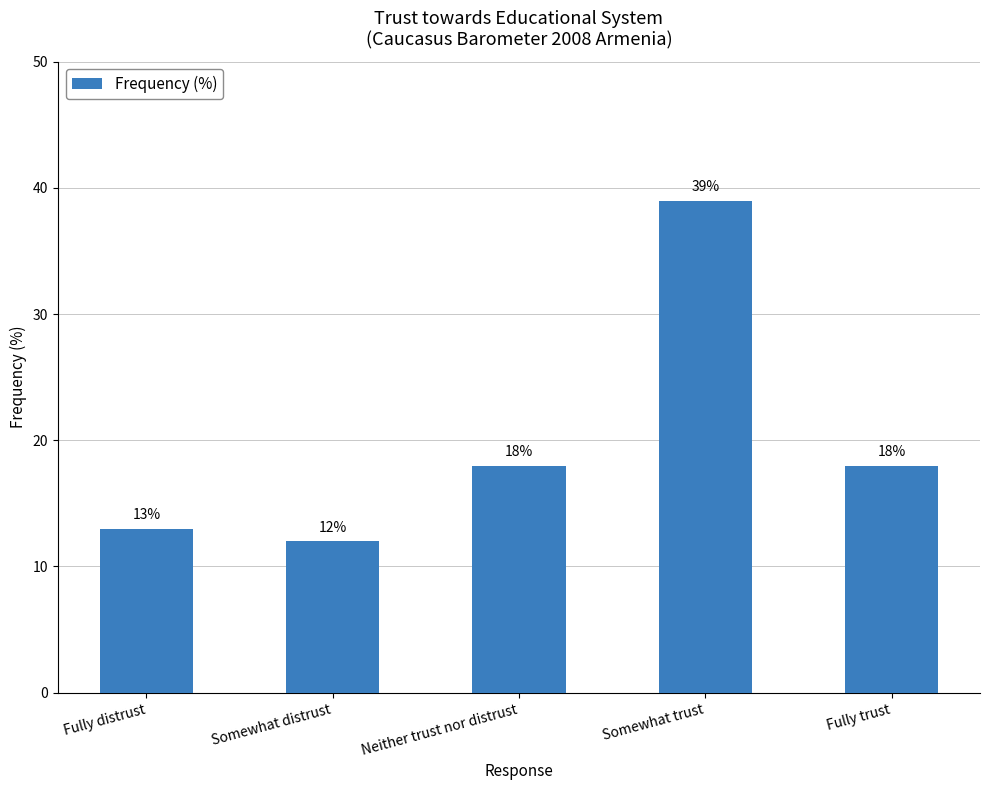

Between Somewhat trust and Somewhat distrust, which is larger?

Somewhat trust